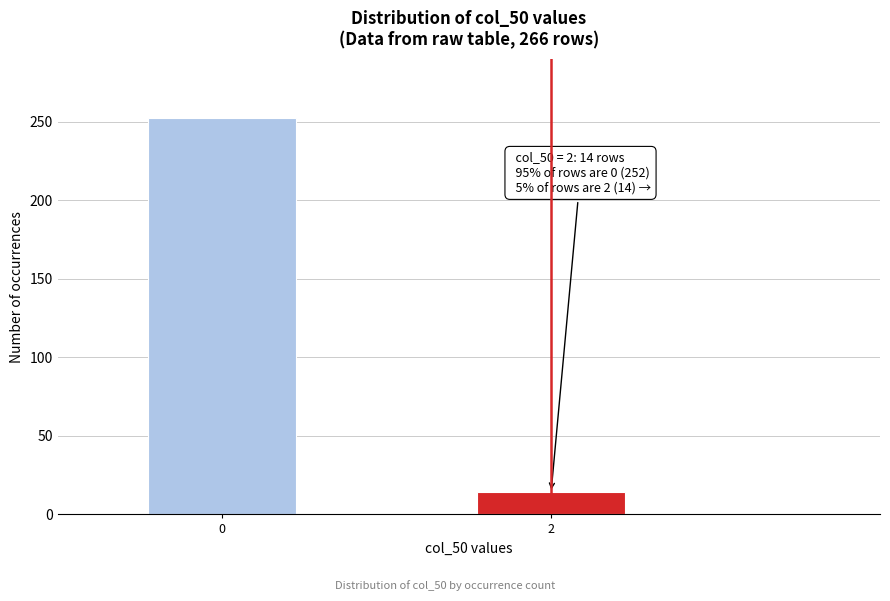

Reading left to right, list all the values displayed in this chart.

252	14